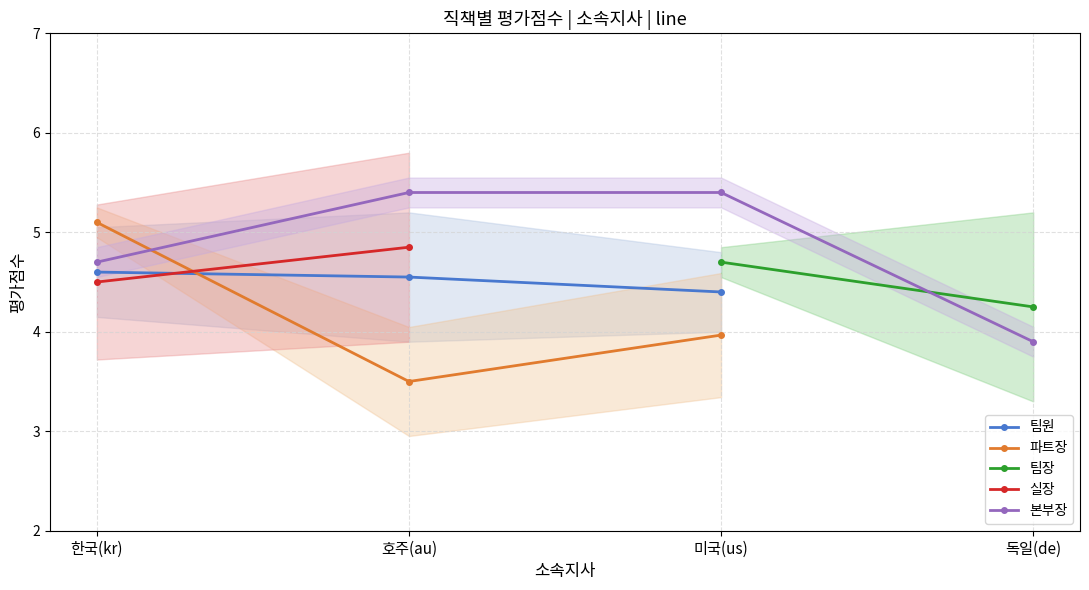

The 본부장 series shows 1.1 at 한국(kr). True or false?

False